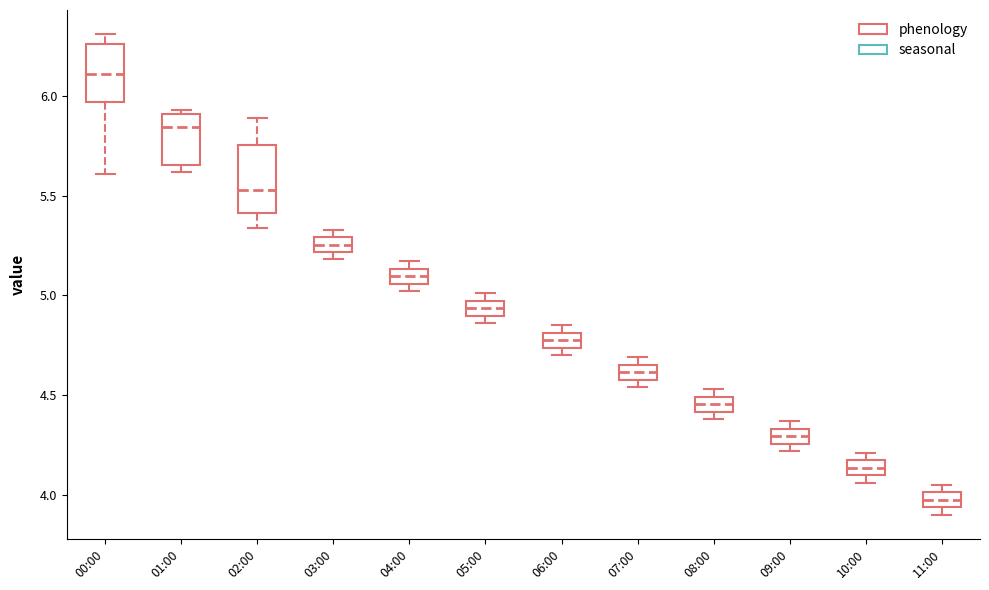

Where is the upper edge of the box for 11:00 on the y-axis? The values are not printed on the chart, so give them approximately, as read against the axis.

4.00